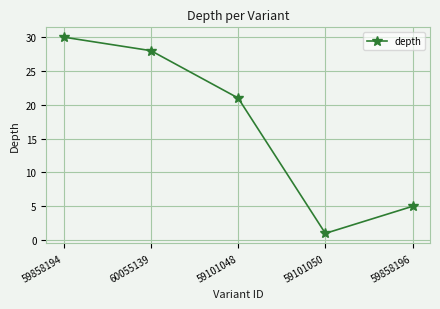

Reading left to right, list all the values displayed in this chart.

59858194=30	60055139=28	59101048=21	59101050=1	59858196=5